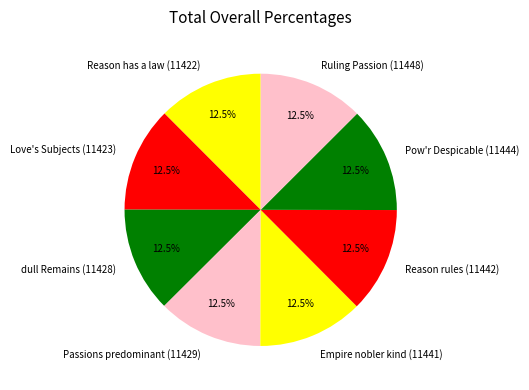

Do dull Remains (11428) and Love's Subjects (11423) together represent more than half of the pie?

No